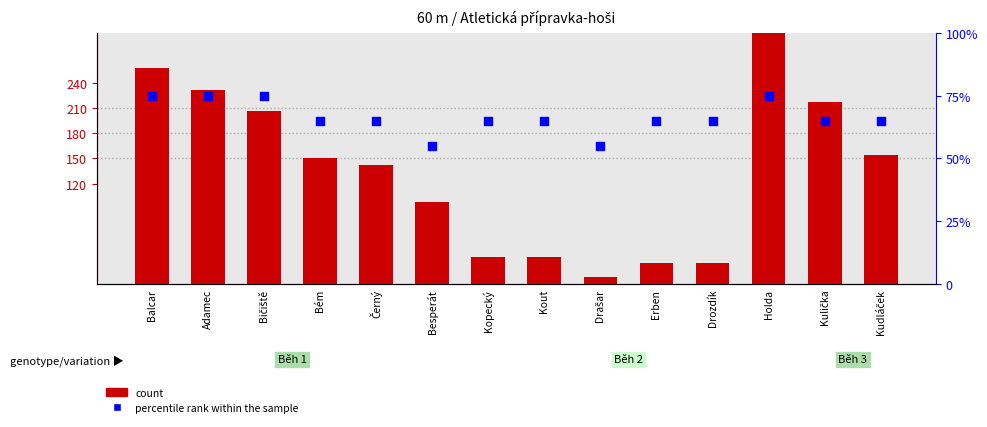

Which series reaches the minimum Y coordinate?

count